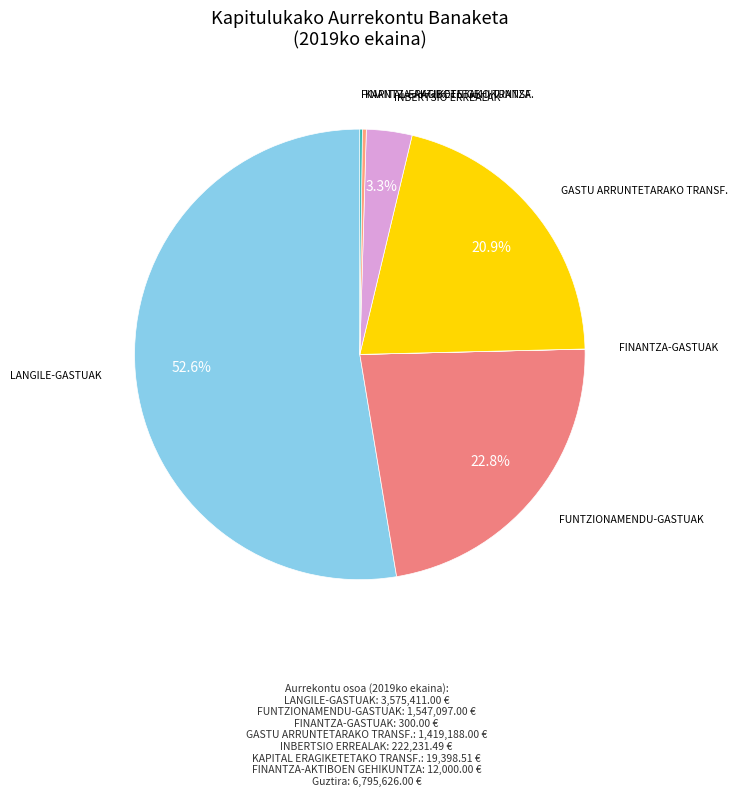

To the nearest percent, what is the difference between the largest and smallest slice percentages?

53%